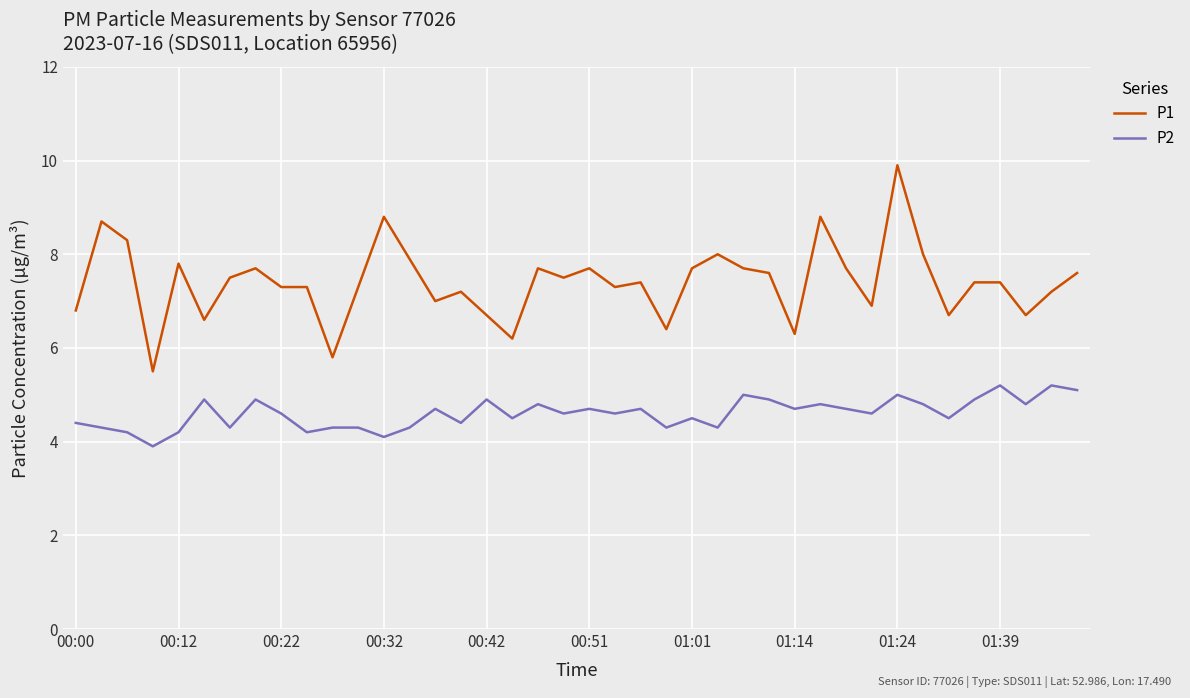

Which series has the largest range (max minus min)?

P1